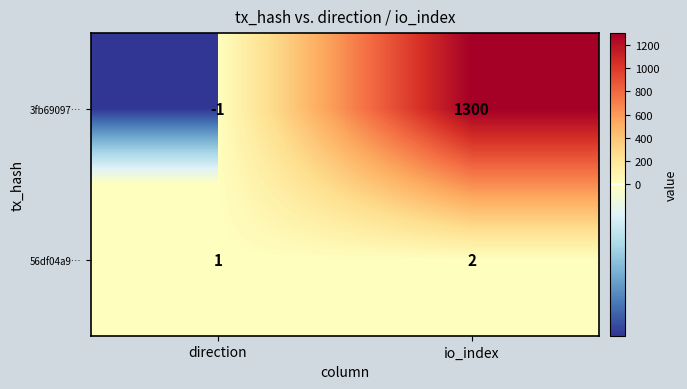

Reading right to left, transcribe all the data shown in this chart.

3fb69097…: io_index=1300	direction=-1
56df04a9…: io_index=2	direction=1